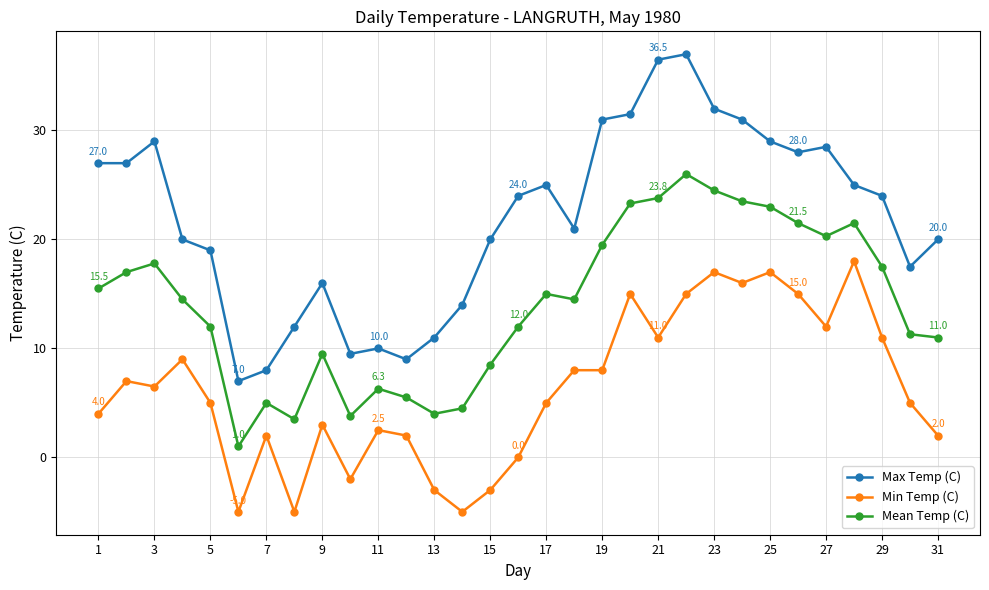

Does the chart display data point markers on the line(s)?

Yes